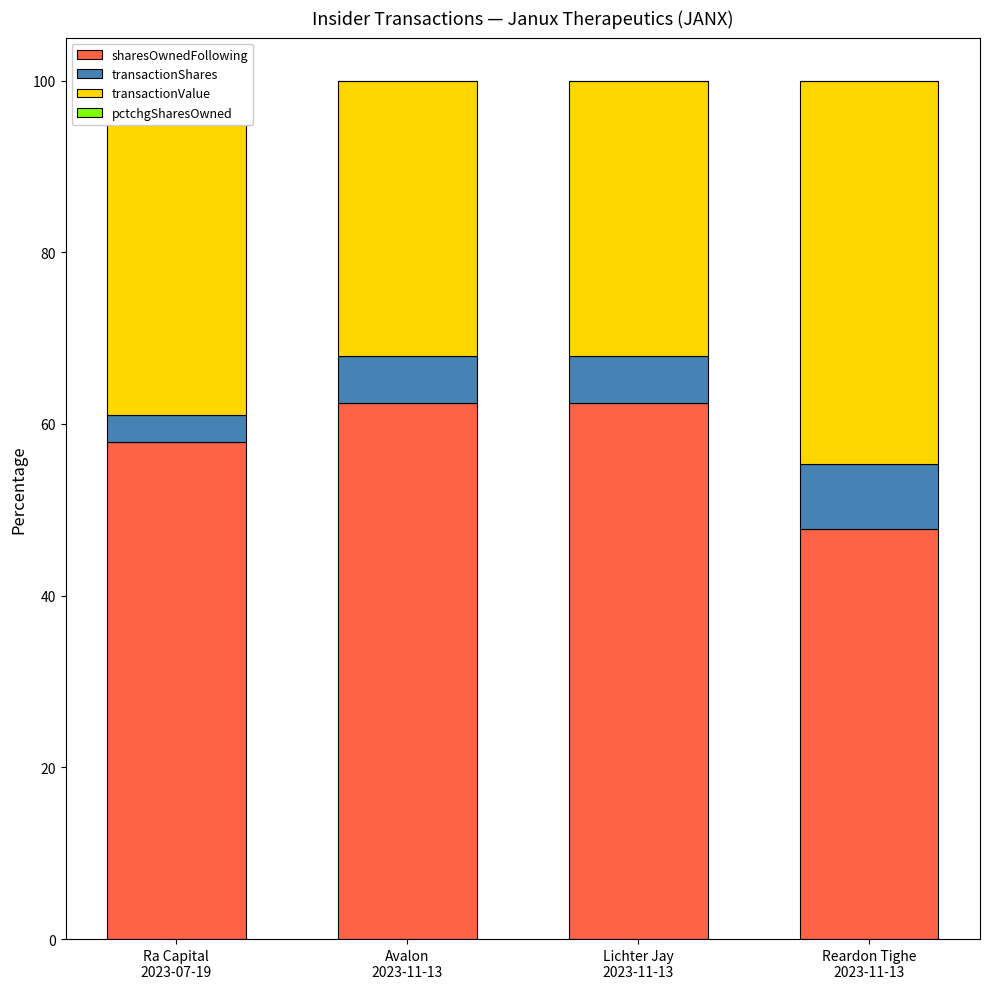

What is the maximum value shown in the chart?

62.5